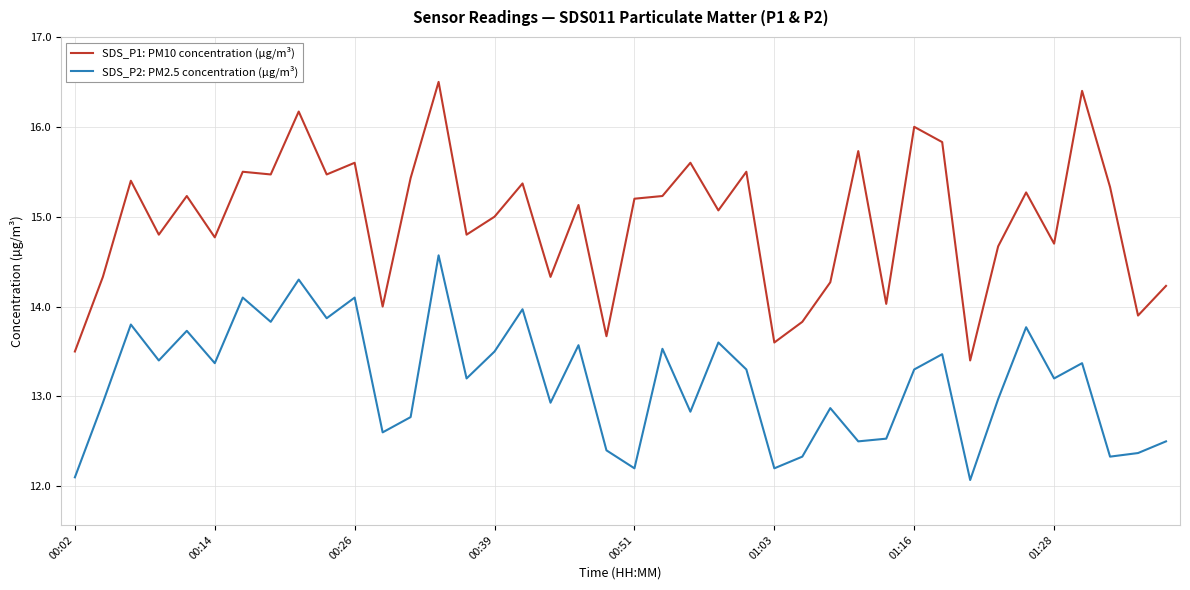

What is the minimum value for SDS_P2: PM2.5 concentration (µg/m³)?

12.1